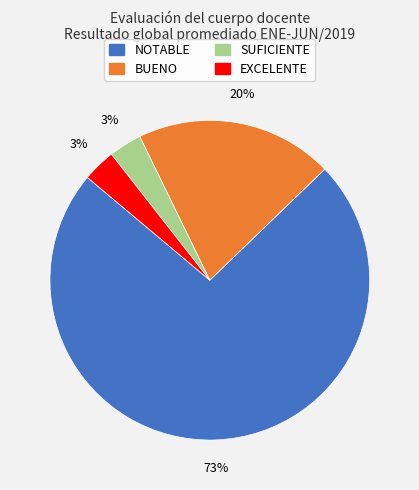

Does any single category account for the majority?

Yes